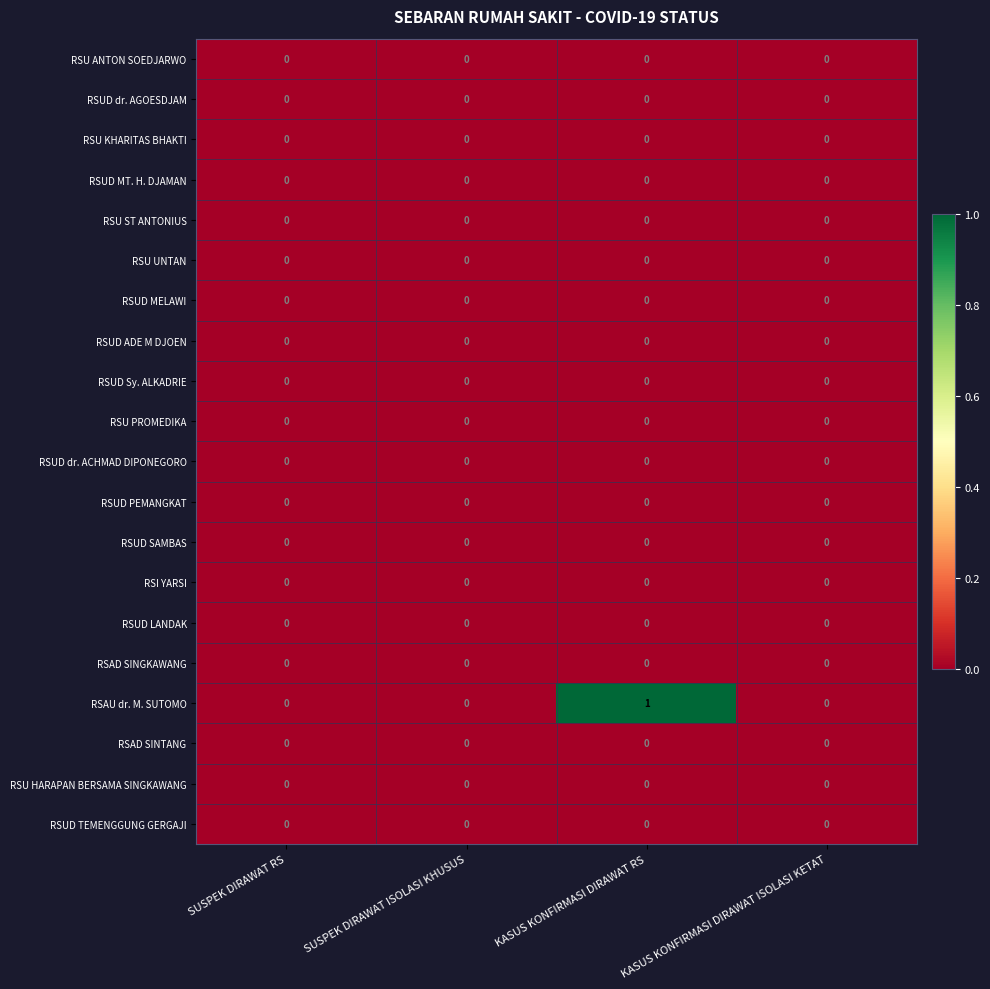

Which series has the largest total across all categories?

RSAU dr. M. SUTOMO